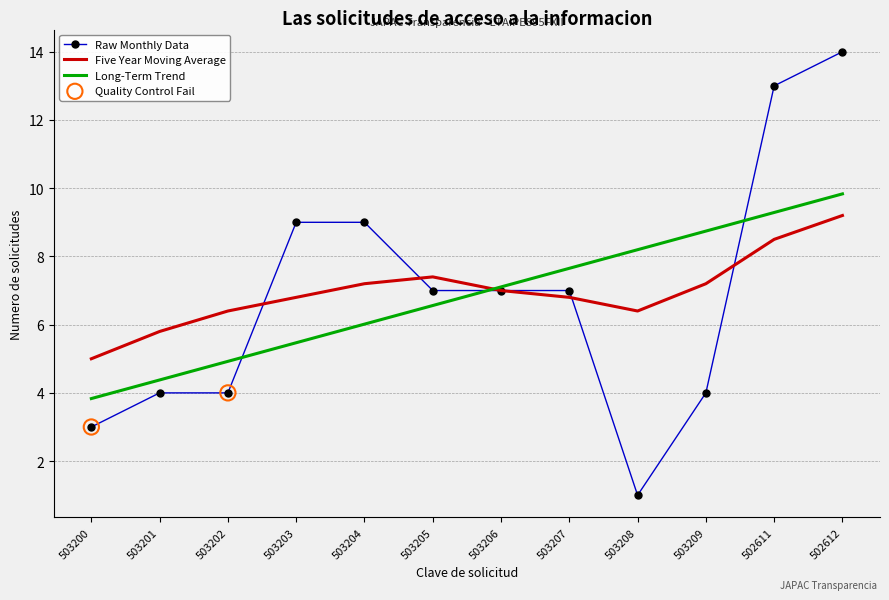

What is the total value across all series at 503201?

14.2